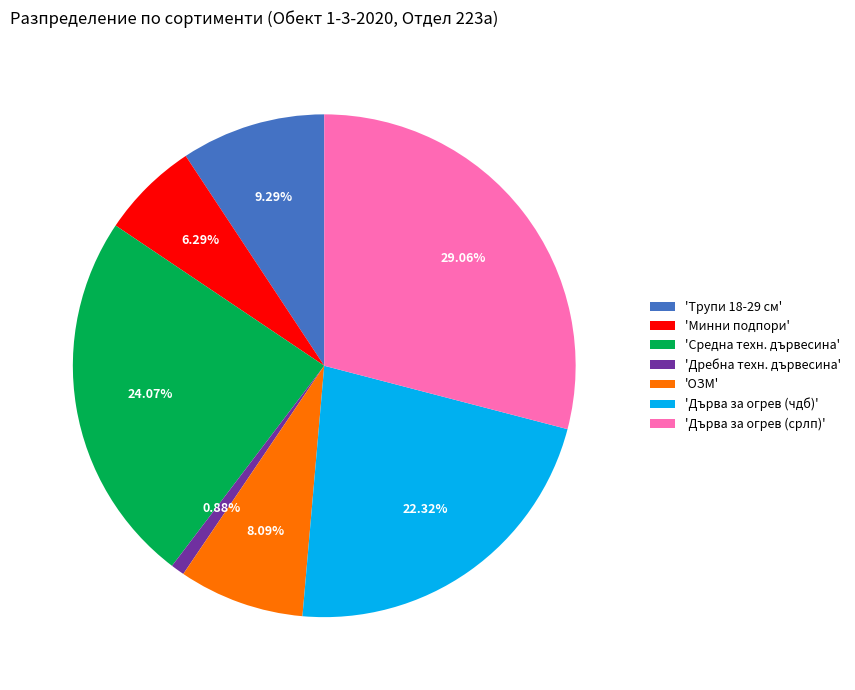

Is the sum of 'Дърва за огрев (срлп)' and 'Минни подпори' greater than half?

No